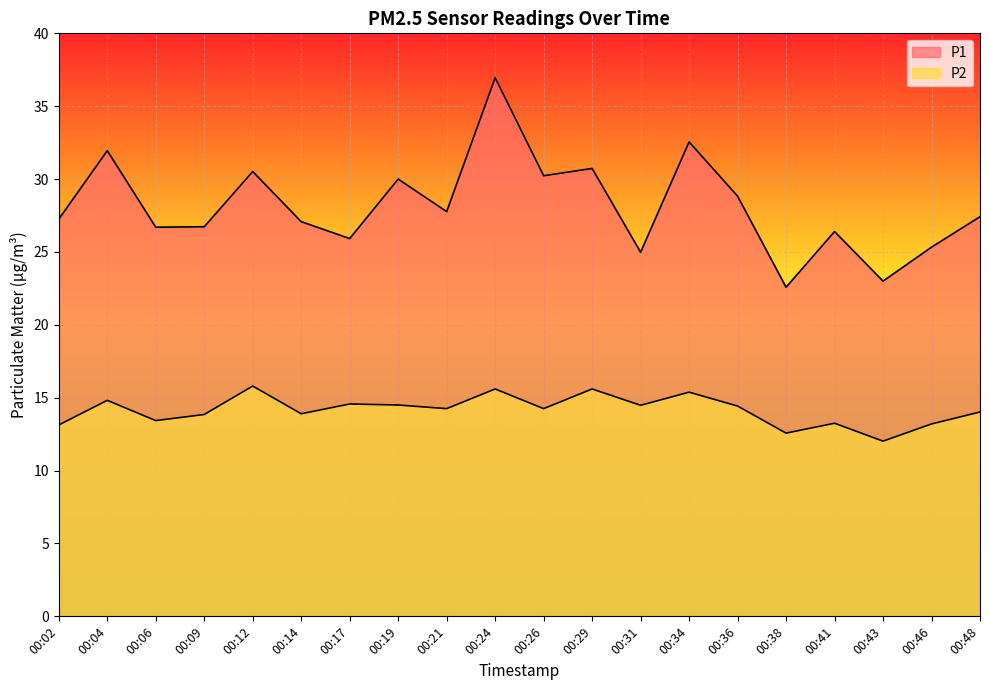

True or false: P2 and P1 cross at least once.

False